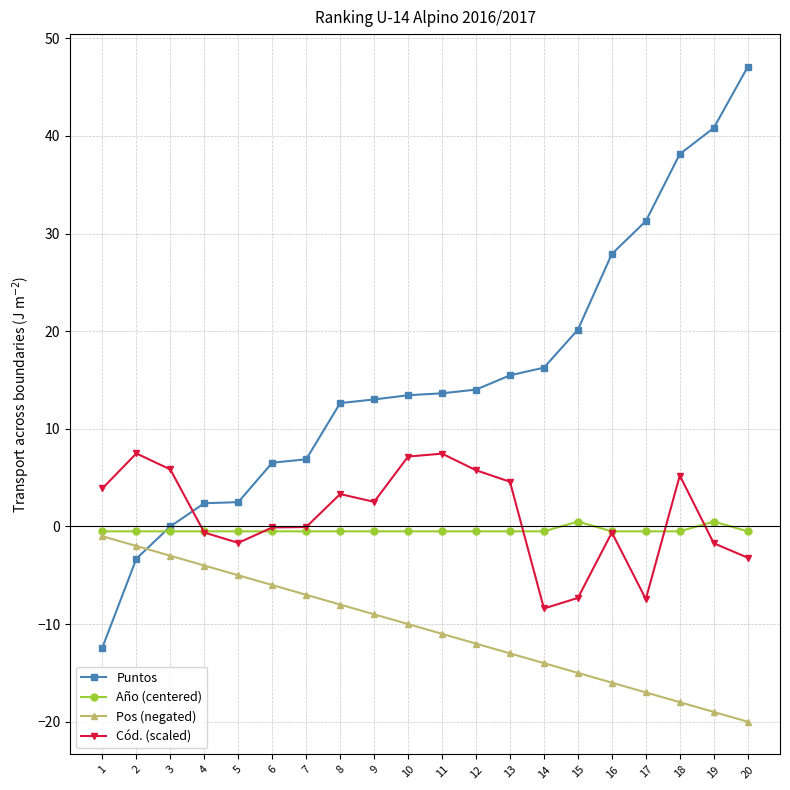

Which series has the largest range (max minus min)?

Puntos